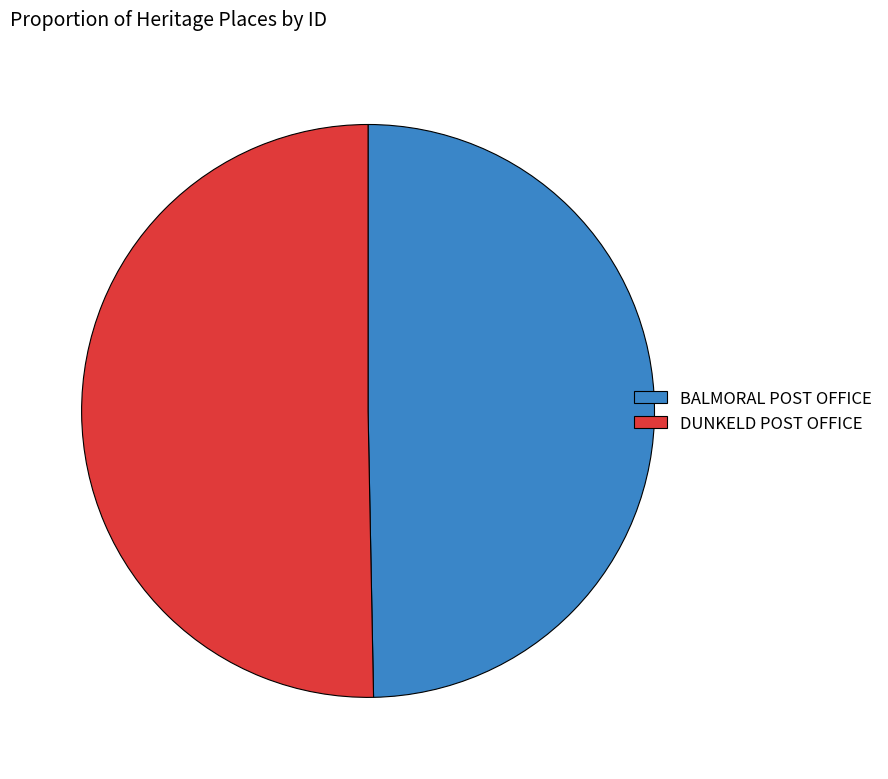

Combined, do DUNKELD POST OFFICE and BALMORAL POST OFFICE account for over 50%?

Yes